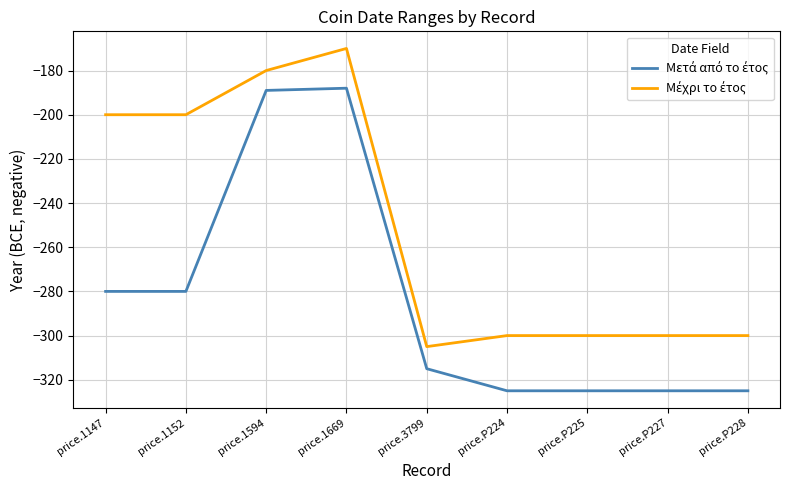

At which category is the sum across all series the highest?

price.1669